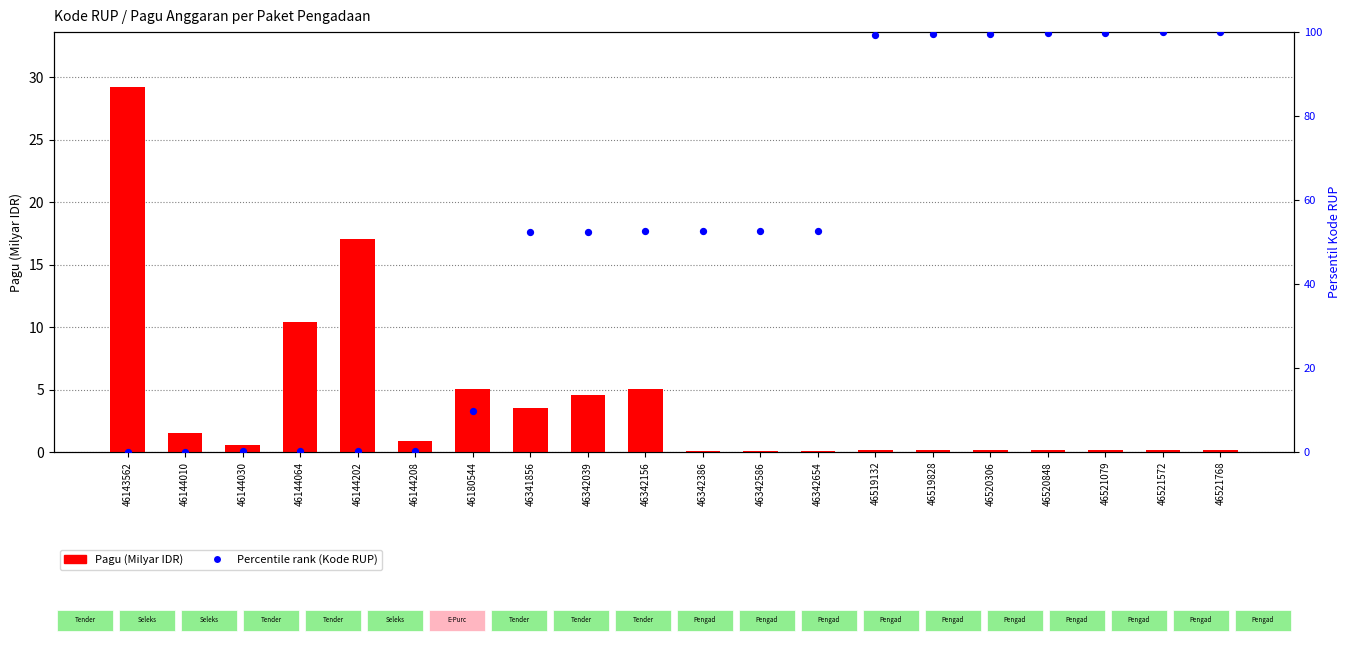

At how many categories does at least one series exceed 21?

14